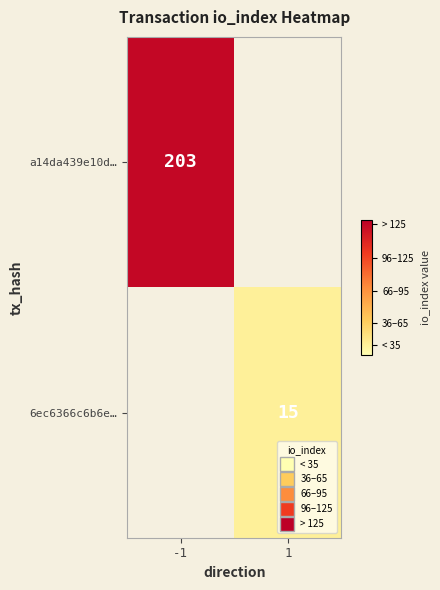

The a14da439e10d… series shows 300 at -1. True or false?

False